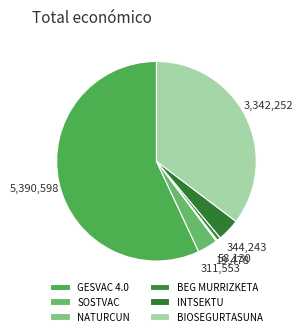

Which category has the biggest portion of the pie?

GESVAC 4.0